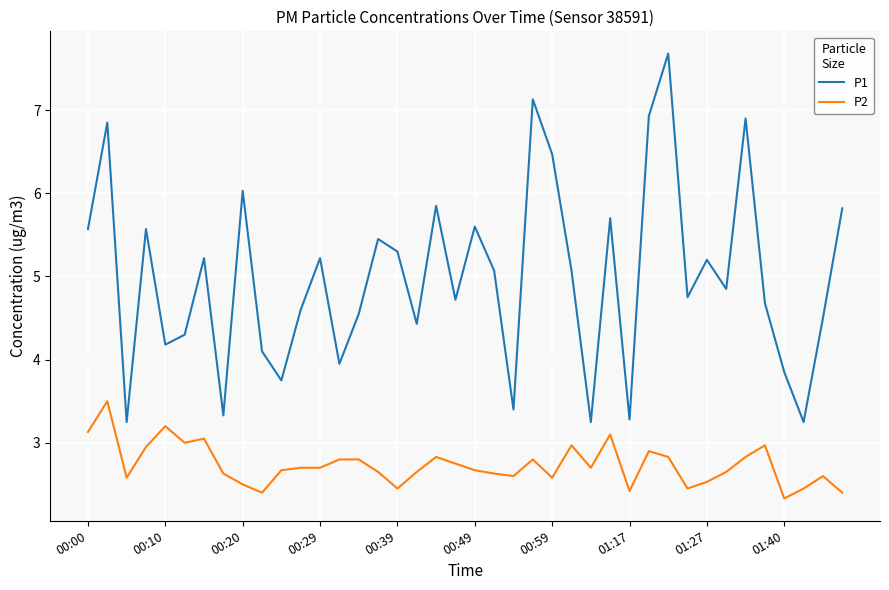

True or false: P1 and P2 intersect in this chart.

False